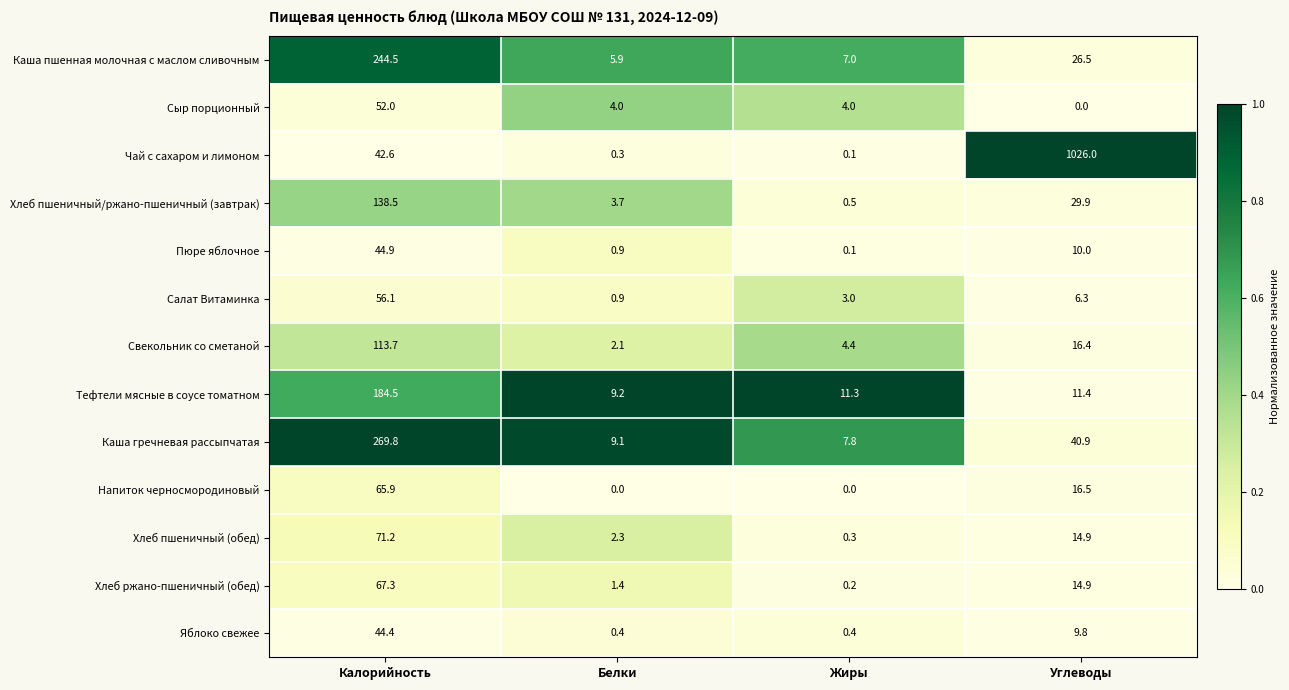

What is the difference between the maximum and minimum values in the Каша пшенная молочная с маслом сливочным series?

238.6